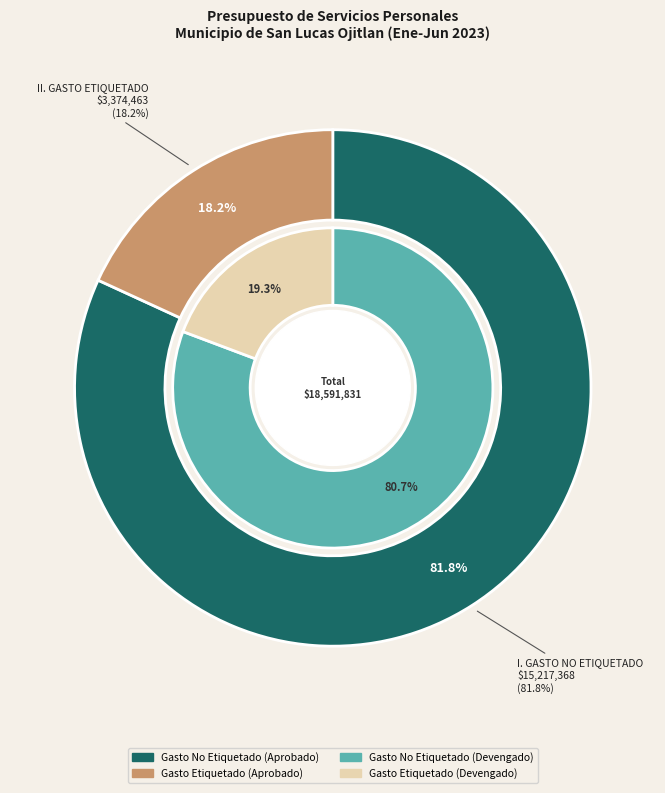

What is the ratio of the value at II. GASTO ETIQUETADO to the value at I. GASTO NO ETIQUETADO?

0.2